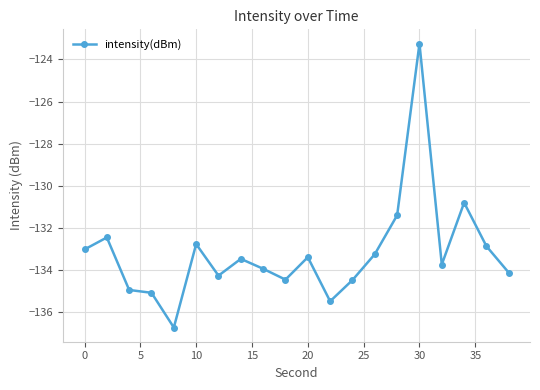

Reading left to right, extract all data points from this chart.

-133.0	-132.5	-134.9	-135.1	-136.7	-132.8	-134.3	-133.5	-133.9	-134.5	-133.4	-135.5	-134.5	-133.2	-131.4	-123.2	-133.7	-130.8	-132.9	-134.1